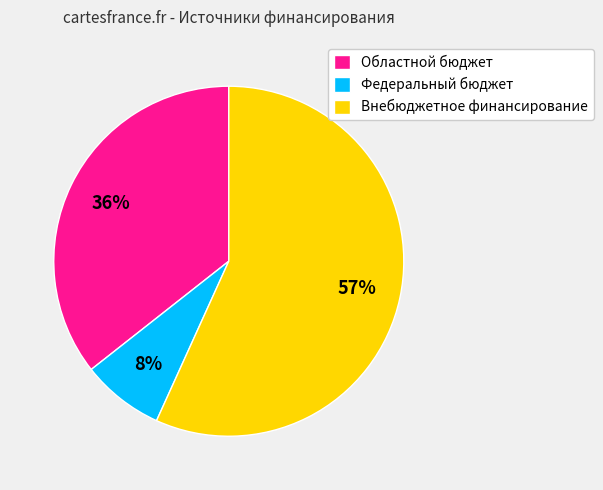

Which slice is the largest?

Внебюджетное финансирование